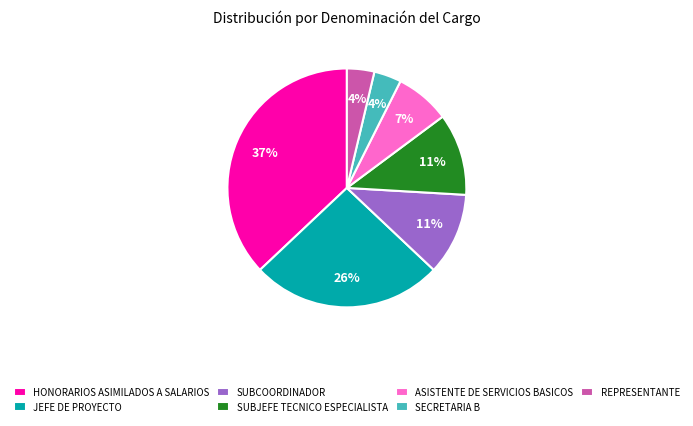

Which slice is the largest?

HONORARIOS ASIMILADOS A SALARIOS